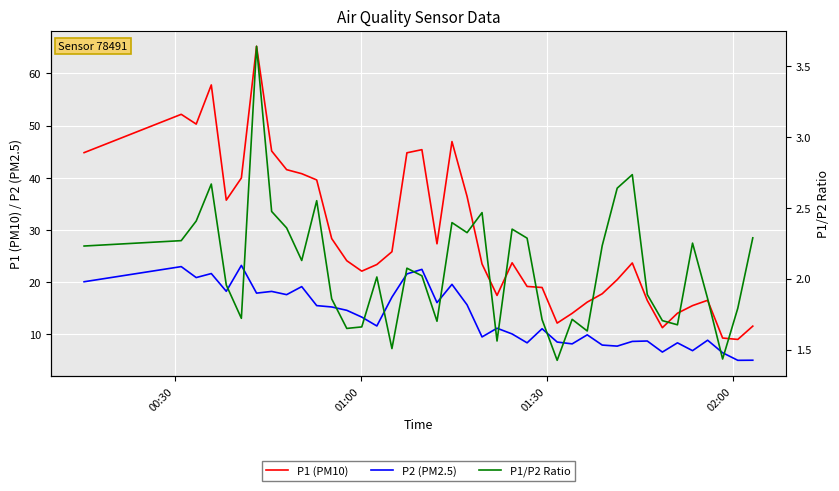

True or false: P1 (PM10) and P2 (PM2.5) intersect in this chart.

False